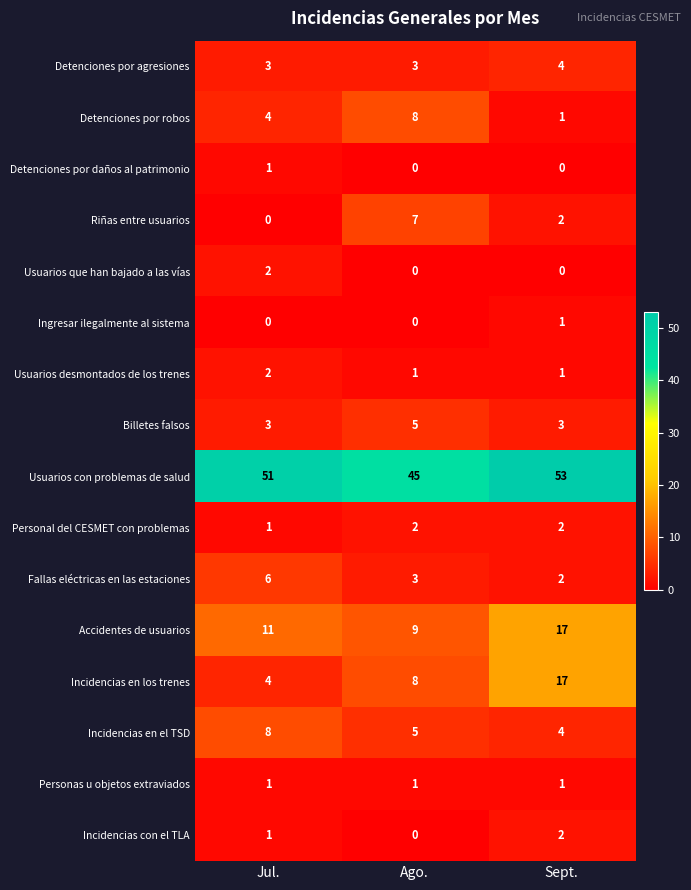

How many Personal del CESMET con problemas values are between 1 and 2?

3